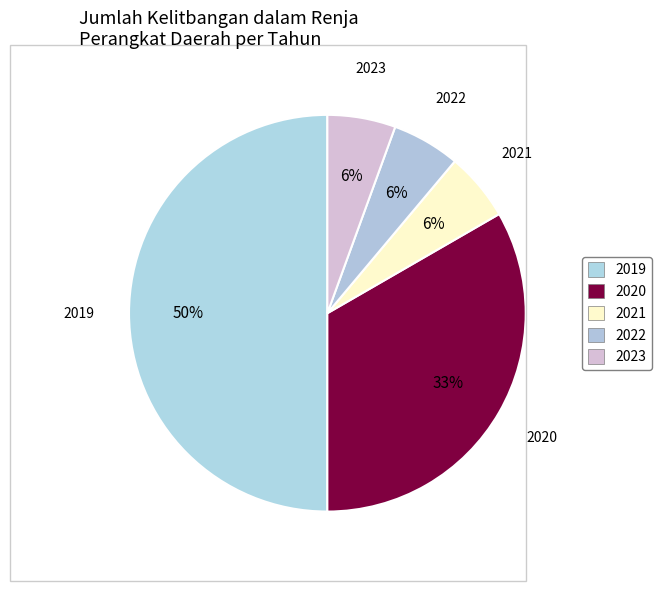

To the nearest percent, what is the combined percentage of 2020 and 2021?

39%